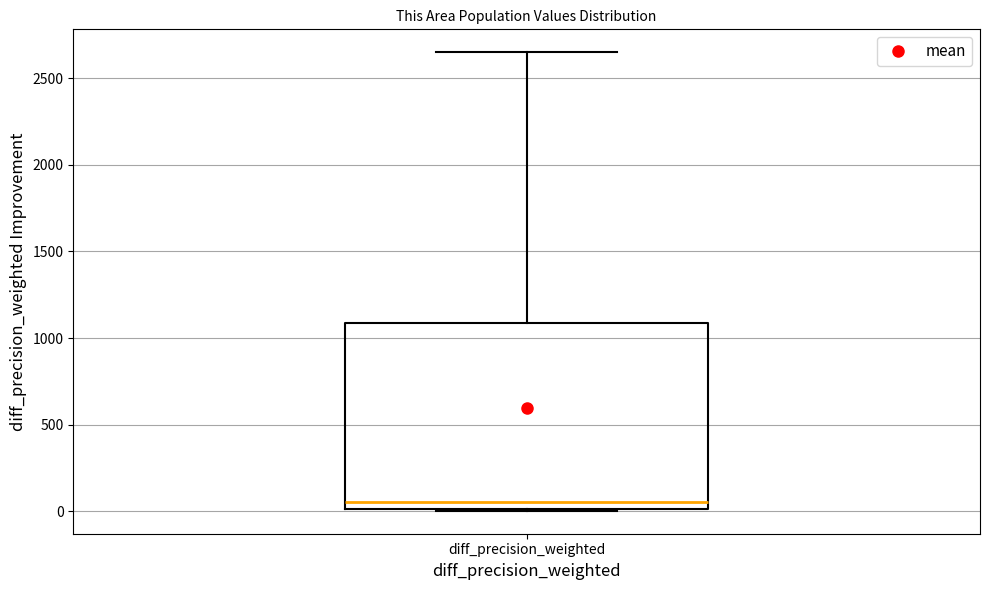

Transcribe this box plot: give where the median line is, the range the box spans, and where the two whiskers end, as read against the y-axis. The values are not printed on the chart, so give them approximately, as read against the axis.

median 50, box 0 to 1100, whiskers 0 to 2650